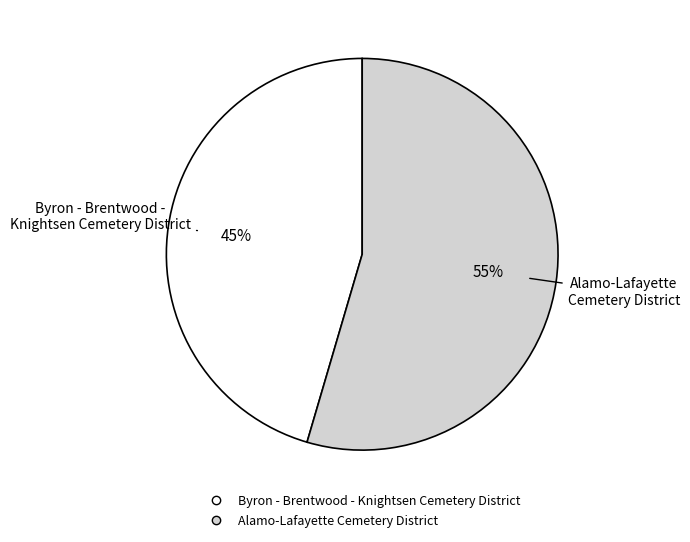

Is it true that Byron - Brentwood - Knightsen Cemetery District is 54% of the pie?

False